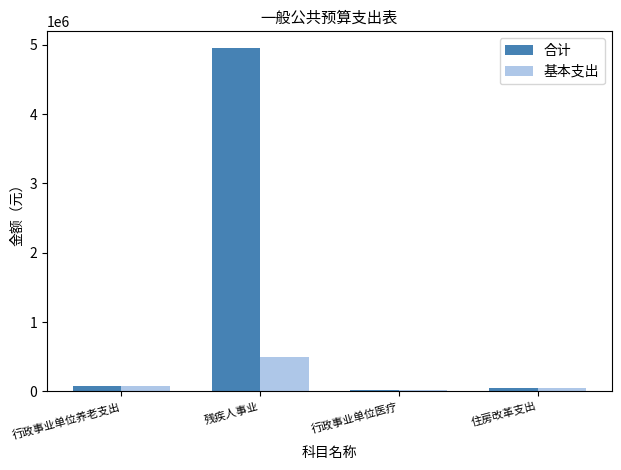

Which series has the largest total across all categories?

合计